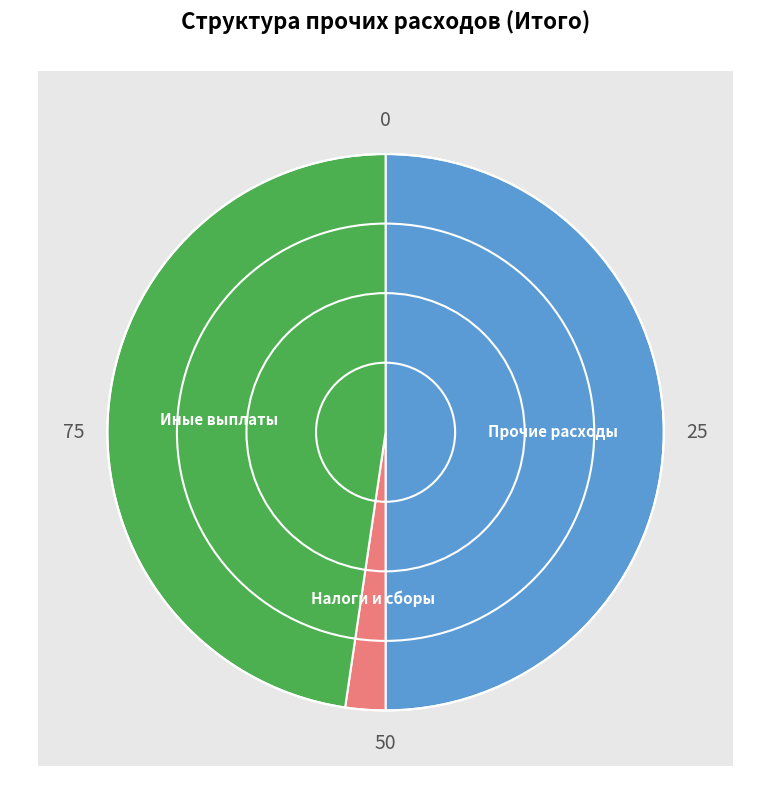

How many slices are in this pie chart?

3